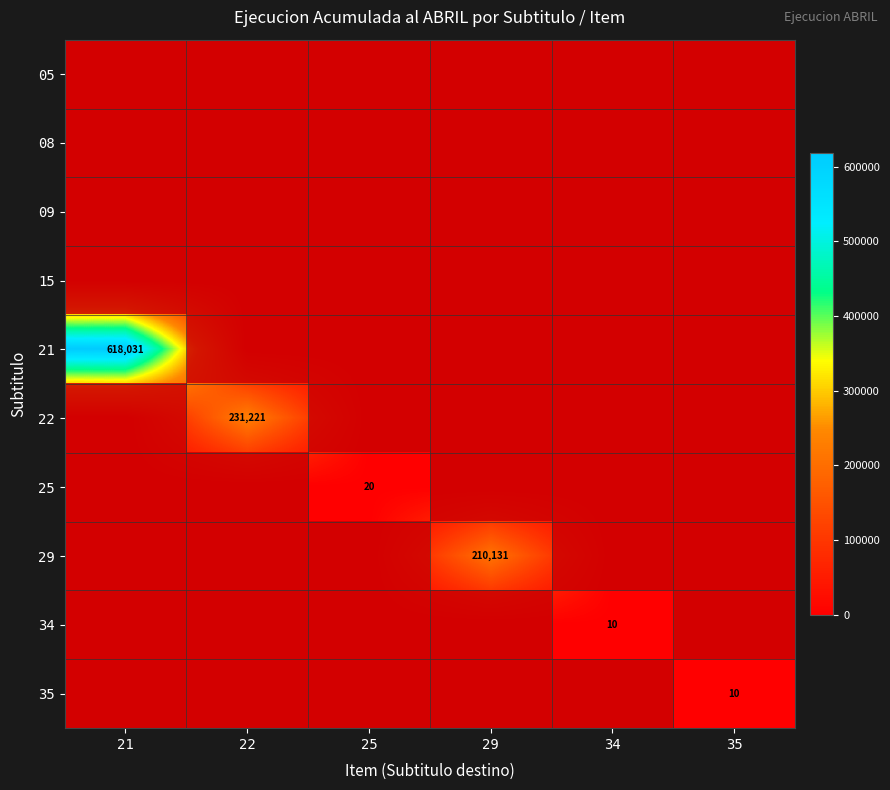

What is the maximum value shown in the chart?

618031